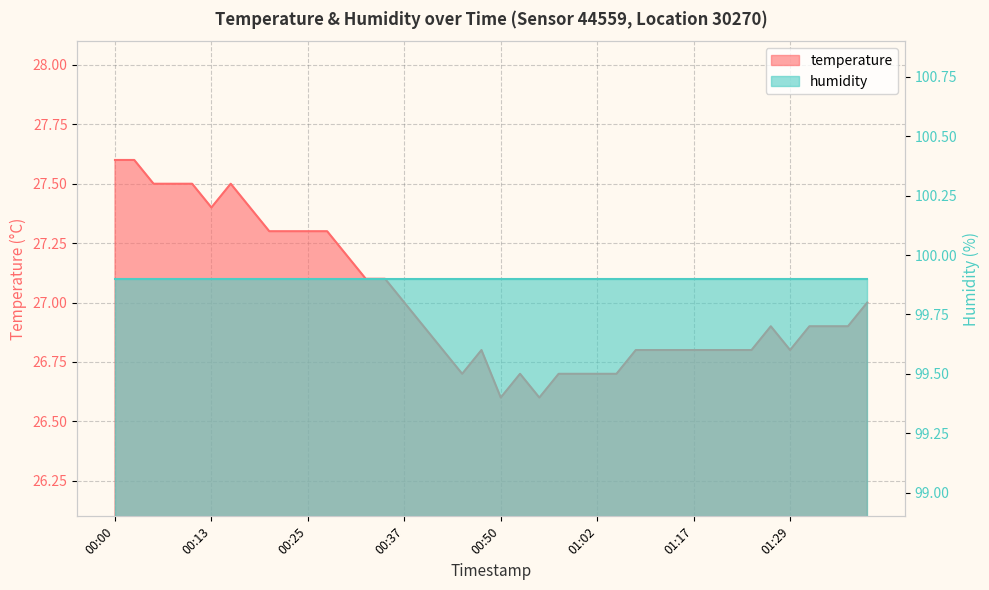

True or false: the data has more than 2 interior local peaks.

True